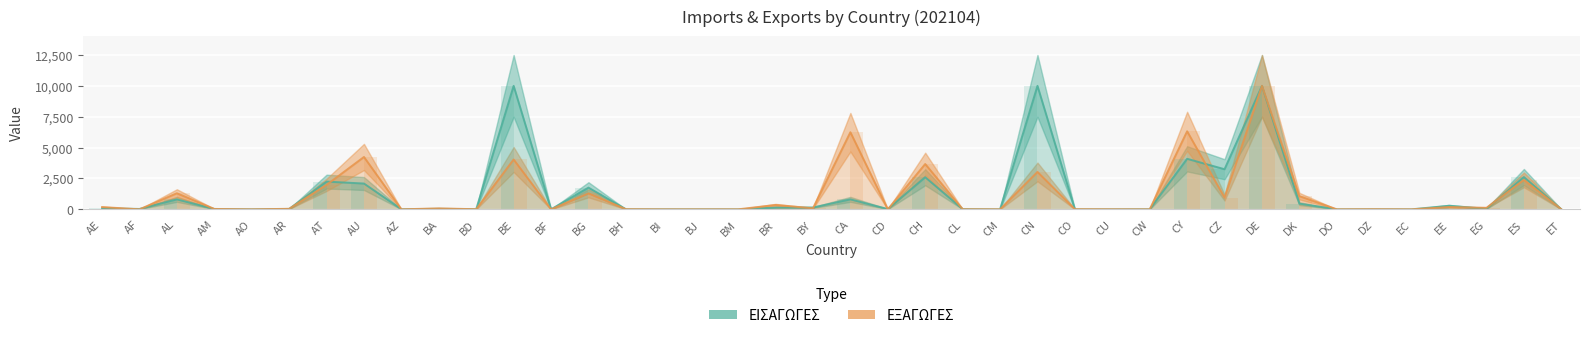

How many values in the ΕΙΣΑΓΩΓΕΣ series exceed 31?

19